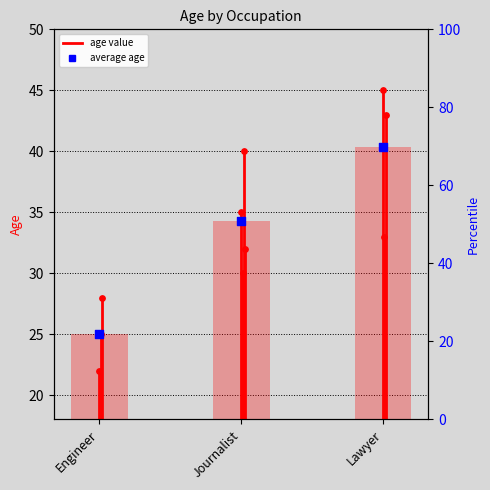

Approximately how many times larger is the value at Engineer compared to Journalist?

0.7